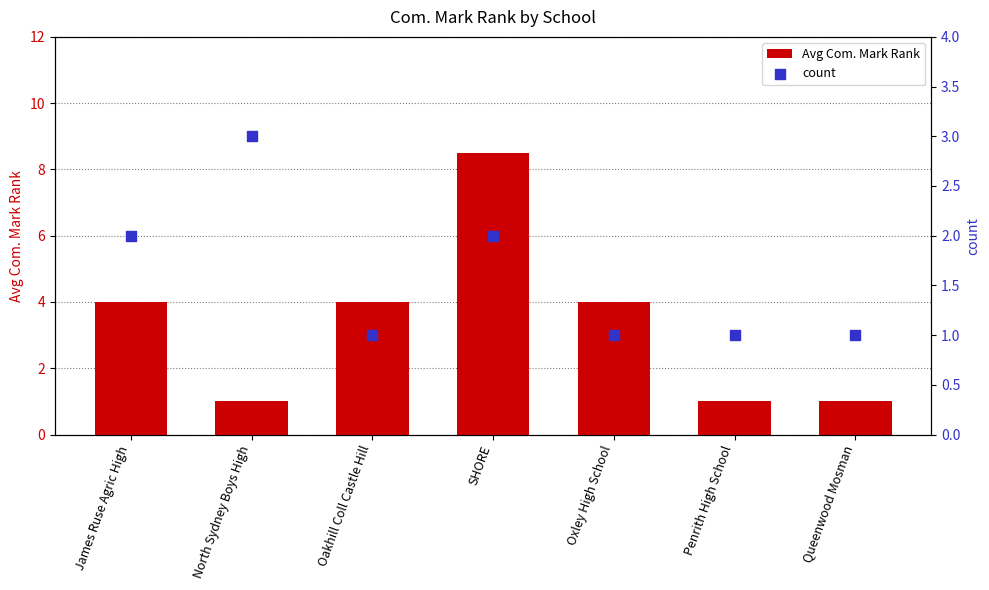

Which series has the largest total across all categories?

Avg Com. Mark Rank